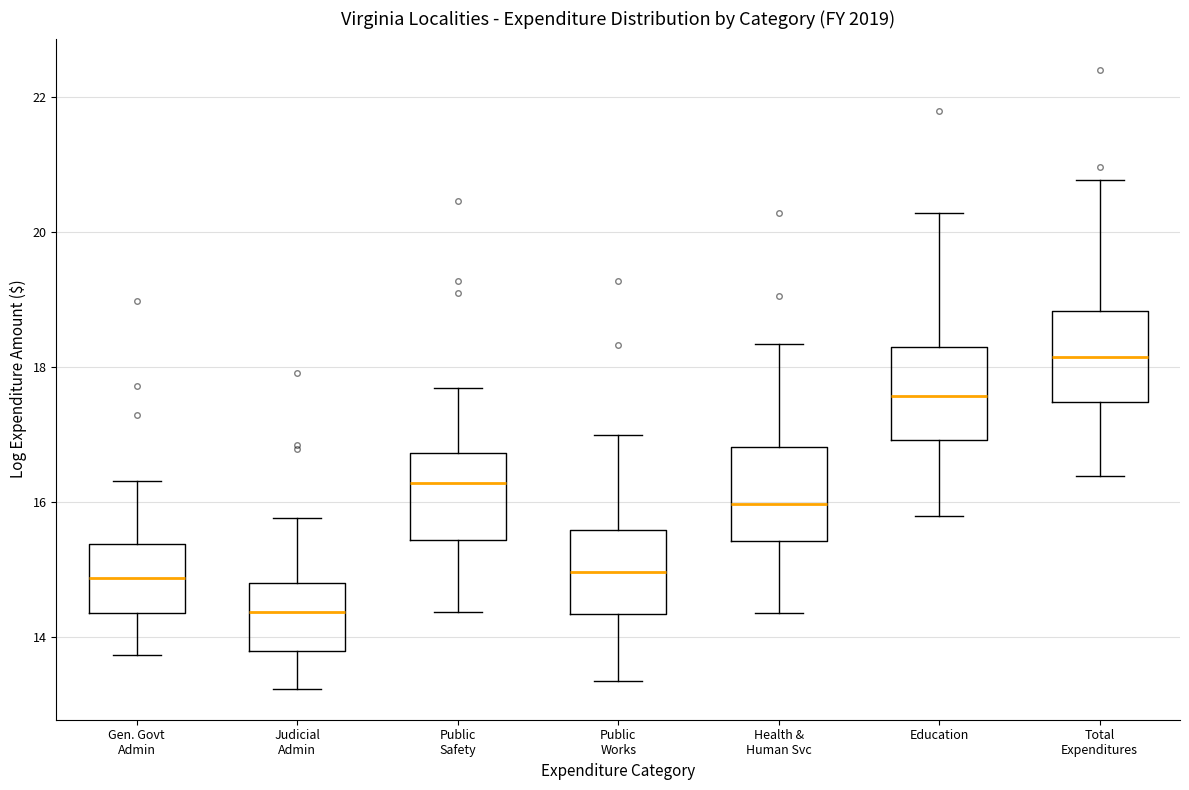

Reading left to right, read every box against the y-axis: the position of its median line, the range the box covers, and the ends of its whiskers. The values are not printed on the chart, so give them approximately, as read against the axis.

Gen. Govt Admin: median 14.8, box 14.4 to 15.4, whiskers 13.8 to 16.4
Judicial Admin: median 14.4, box 13.8 to 14.8, whiskers 13.2 to 15.8
Public Safety: median 16.2, box 15.4 to 16.8, whiskers 14.4 to 17.6
Public Works: median 15.0, box 14.4 to 15.6, whiskers 13.4 to 17.0
Health & Human Svc: median 16.0, box 15.4 to 16.8, whiskers 14.4 to 18.4
Education: median 17.6, box 17.0 to 18.2, whiskers 15.8 to 20.2
Total Expenditures: median 18.2, box 17.4 to 18.8, whiskers 16.4 to 20.8